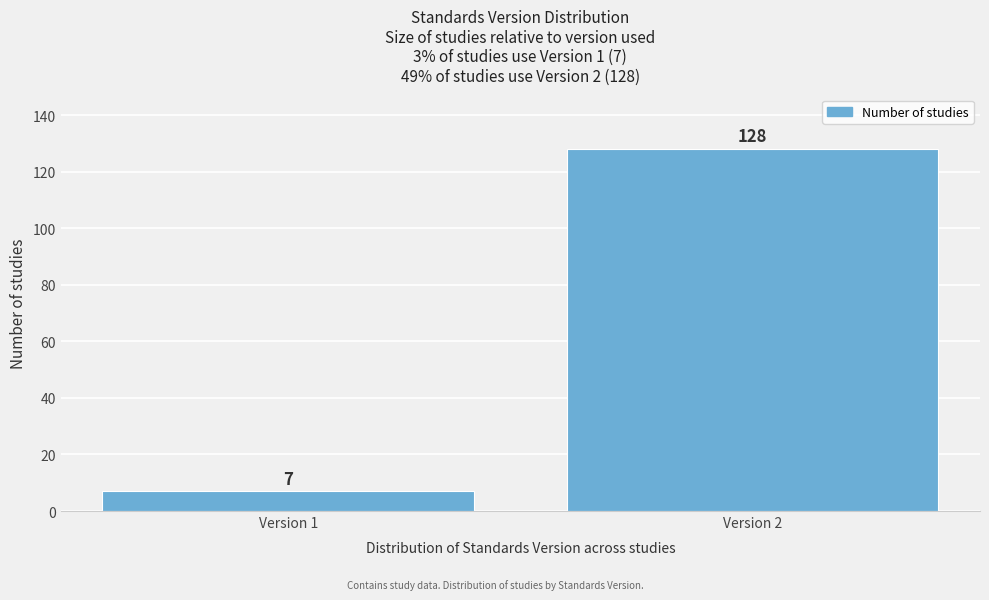

Reading left to right, what are all the values shown in this chart?

7	128